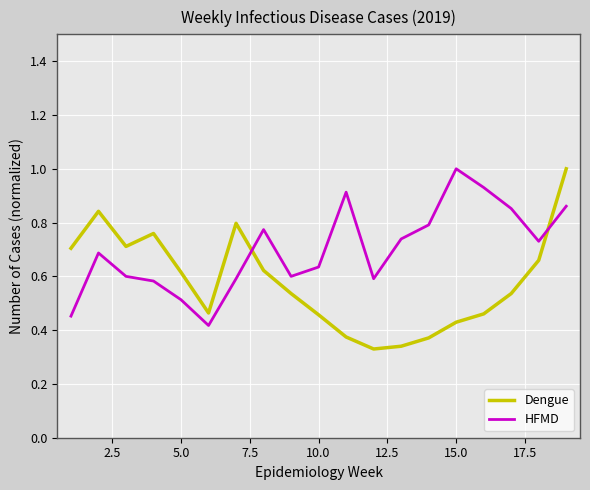

What is the greatest value displayed?

1.0